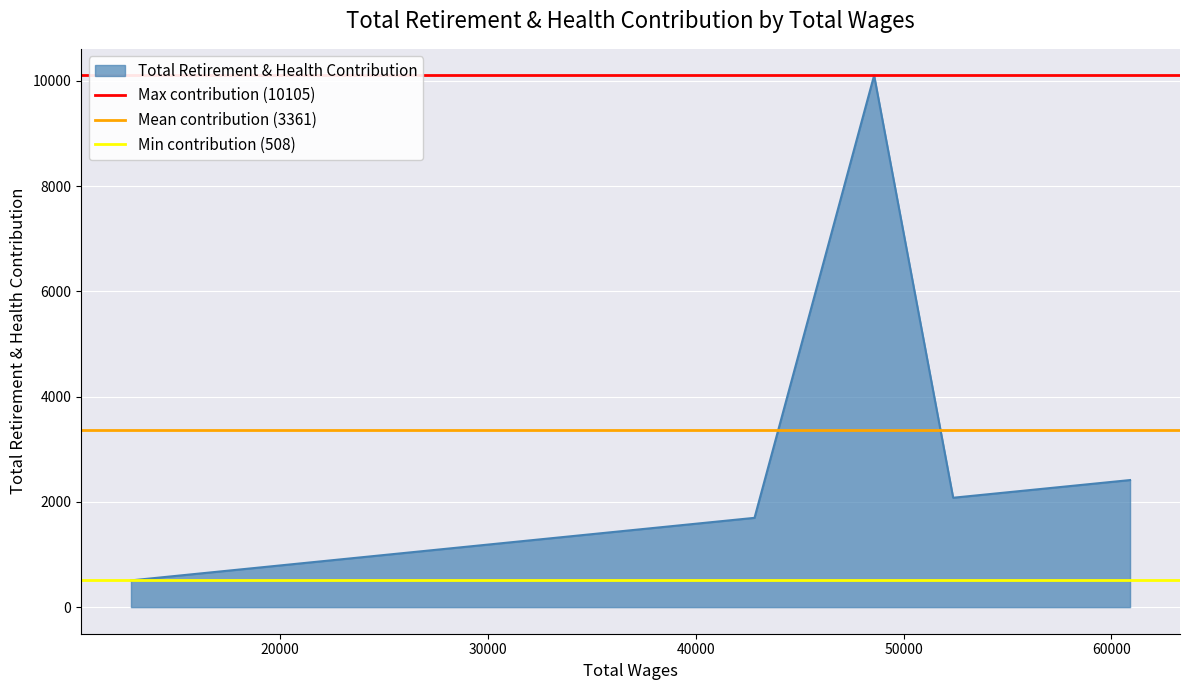

What is the highest value of the Total Retirement & Health Contribution series?

10105